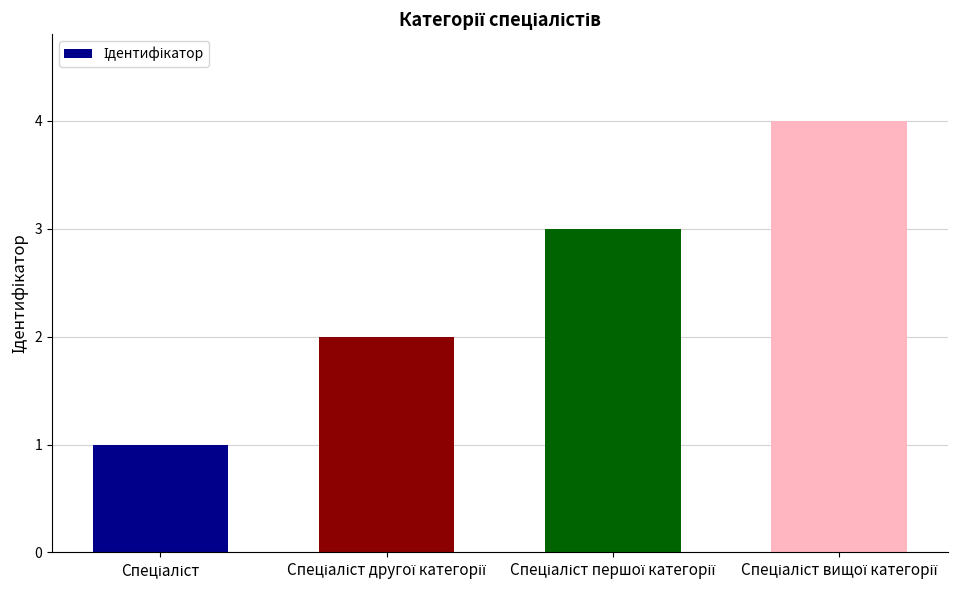

What is the difference between the maximum and minimum values?

3